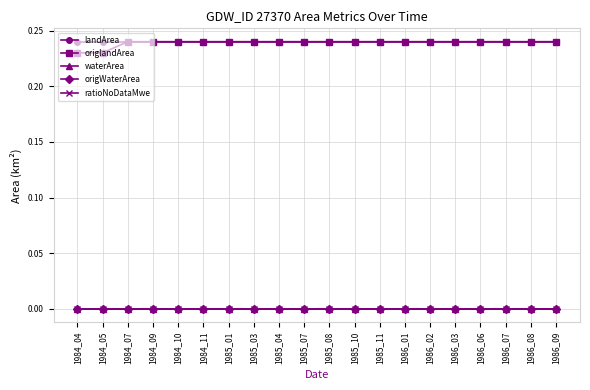

Where is origWaterArea nearest to the value 0?

1984_04